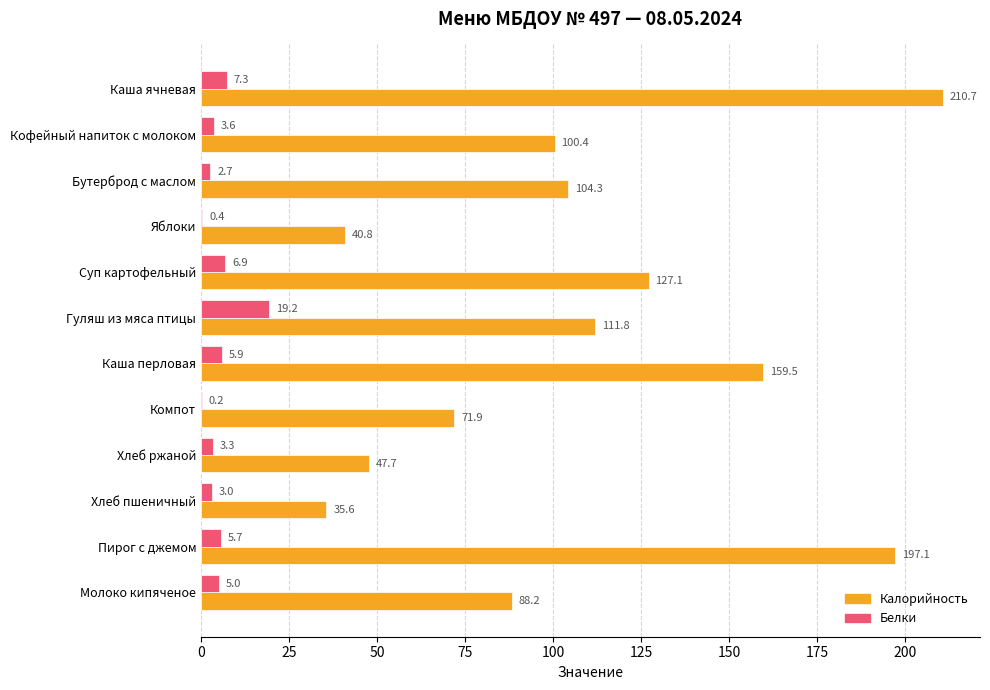

What is the maximum value for Белки?

19.2